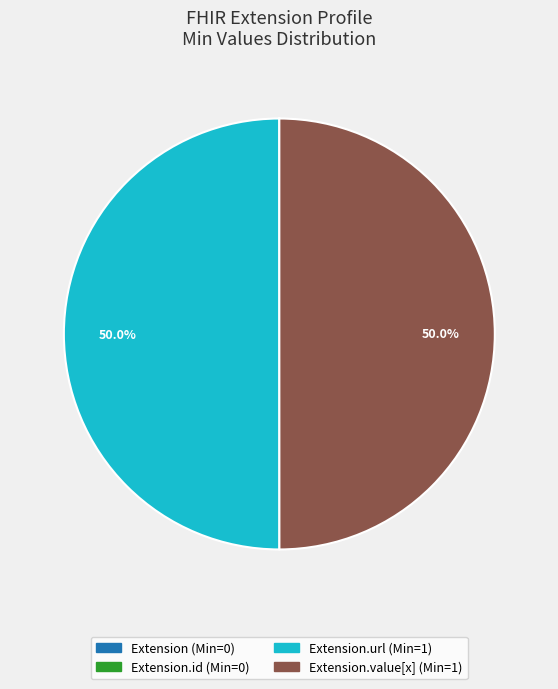

How many segments does this pie chart have?

4